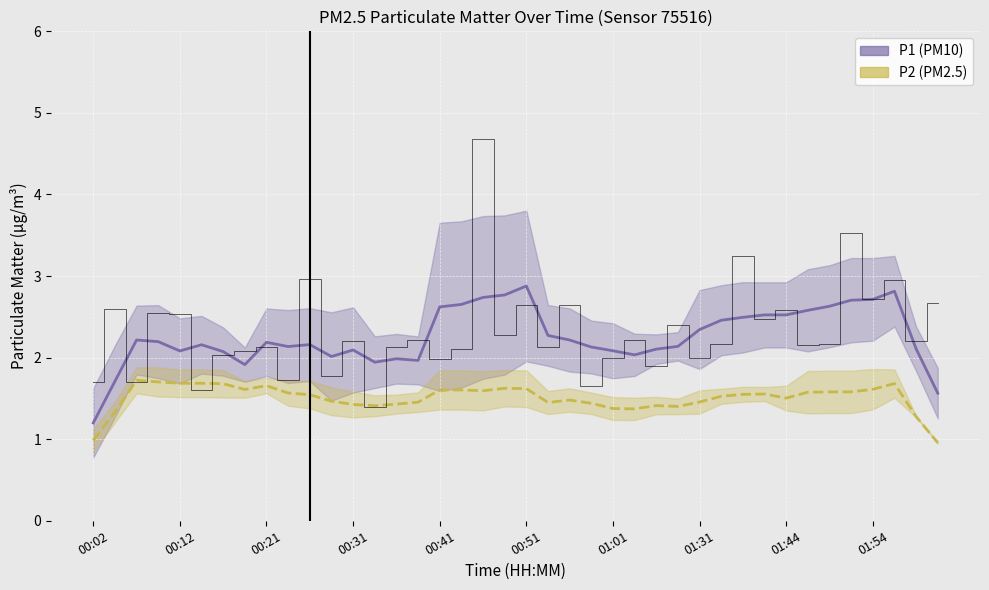

What value does the P1 series have at 38?

2.1